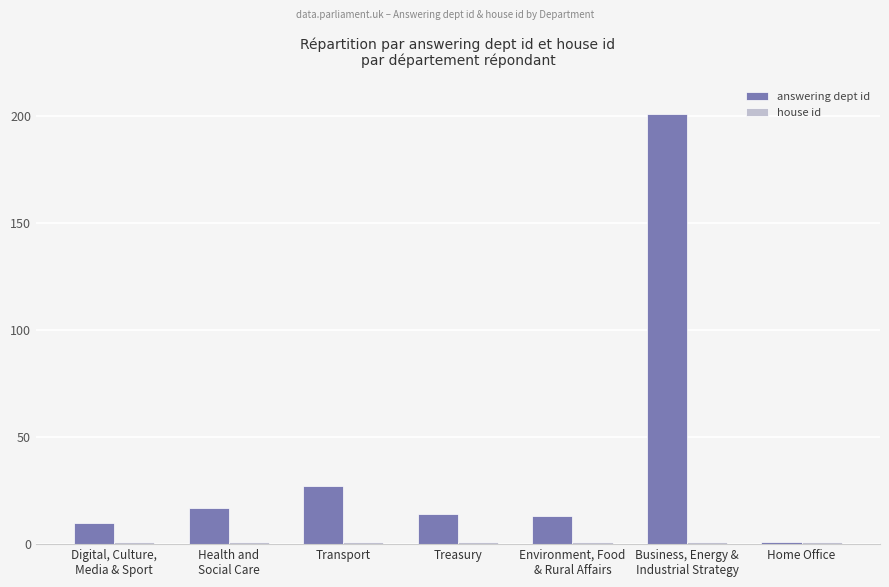

What is the maximum value shown in the chart?

201